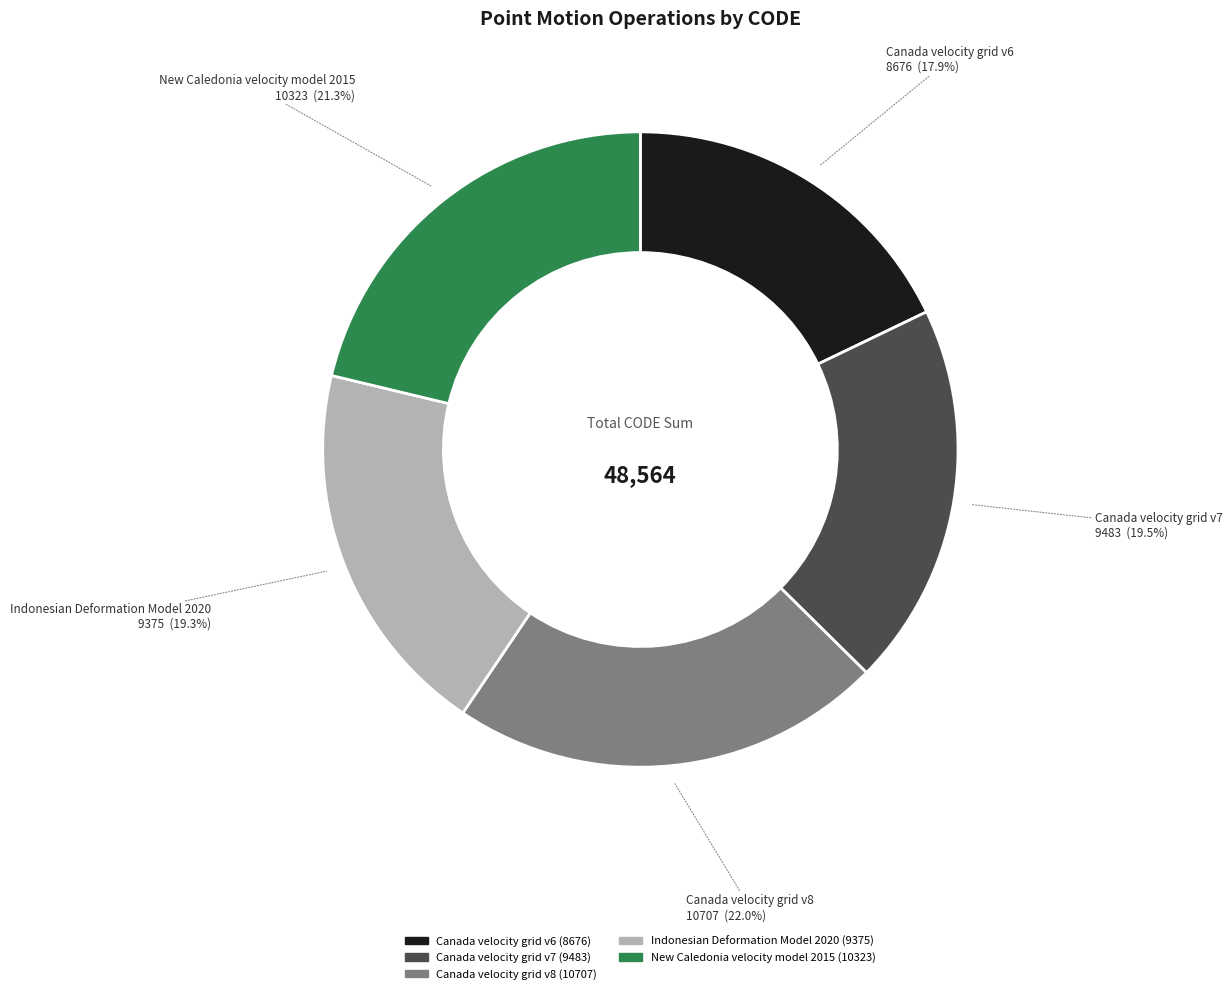

Is there a majority slice in this chart?

No